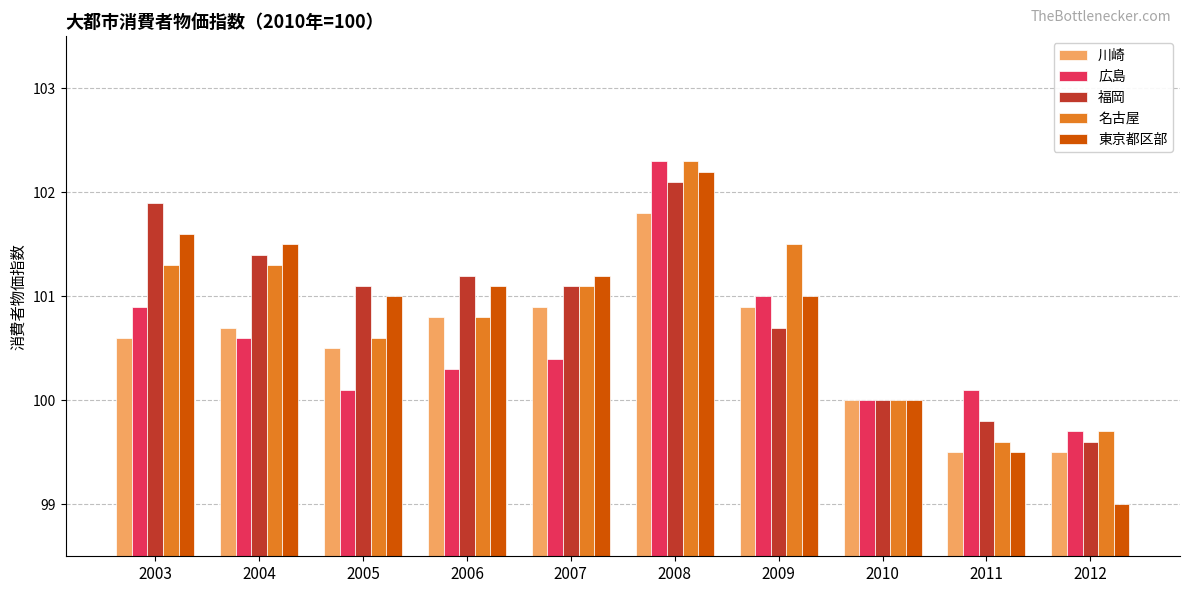

What is the smallest value displayed?

99.0